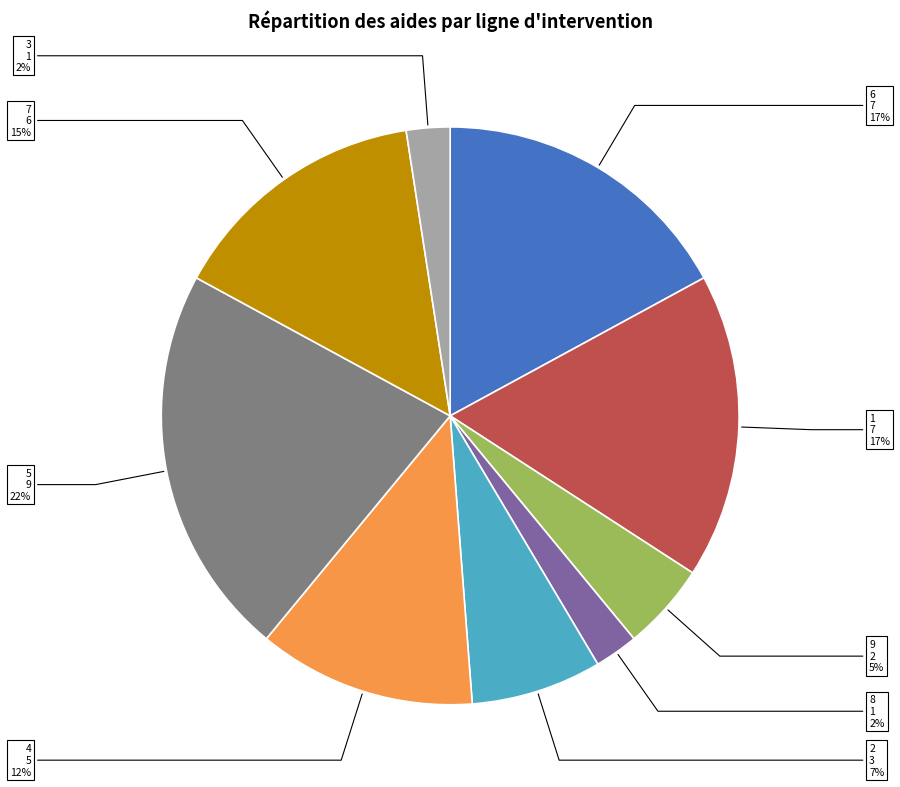

What percentage is the 5 slice, to the nearest percent?

22%